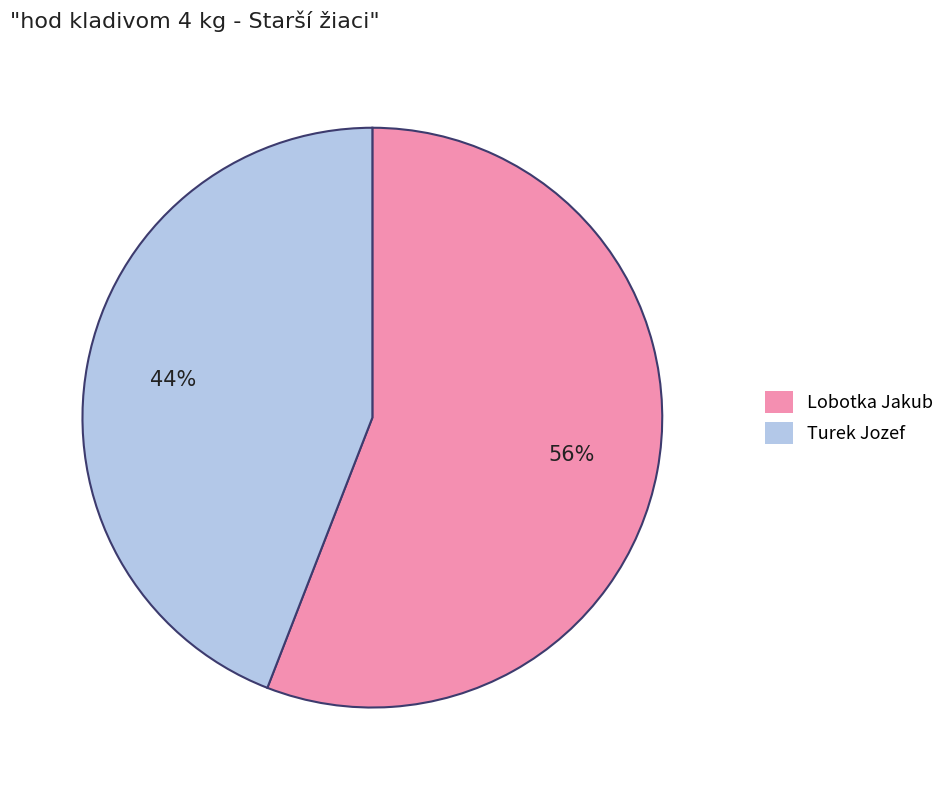

Count the number of slices in the pie.

2